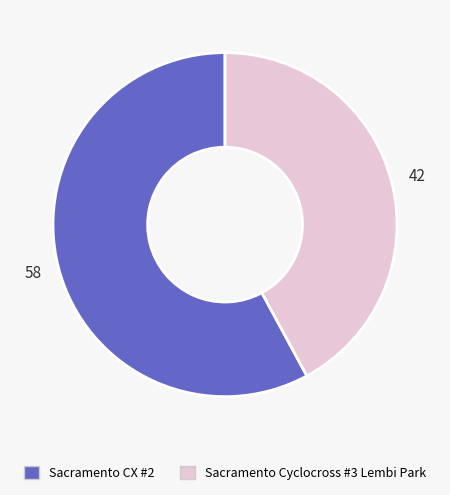

Which slice represents more than half of the pie?

Sacramento CX #2